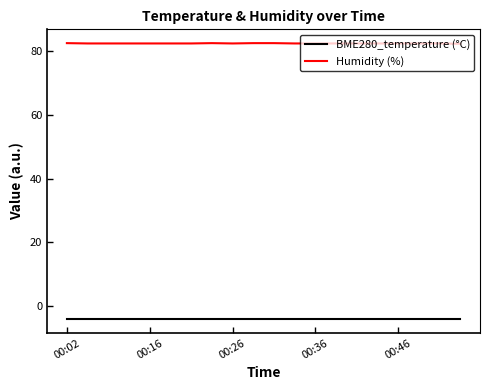

True or false: Humidity (%) and BME280_temperature (°C) intersect in this chart.

False